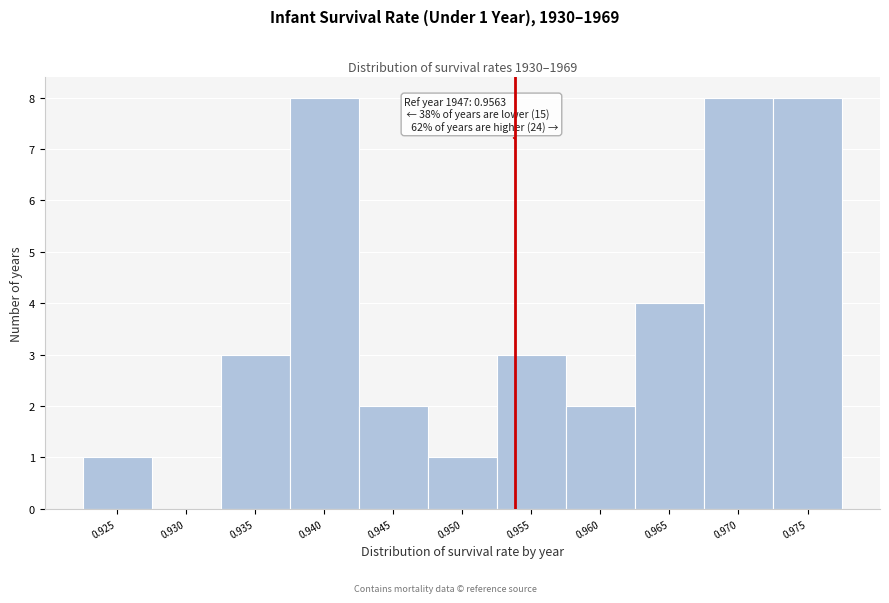

Reading left to right, list all the values displayed in this chart.

0.925=1	0.930=0	0.935=3	0.940=8	0.945=2	0.950=1	0.955=3	0.960=2	0.965=4	0.970=8	0.975=8